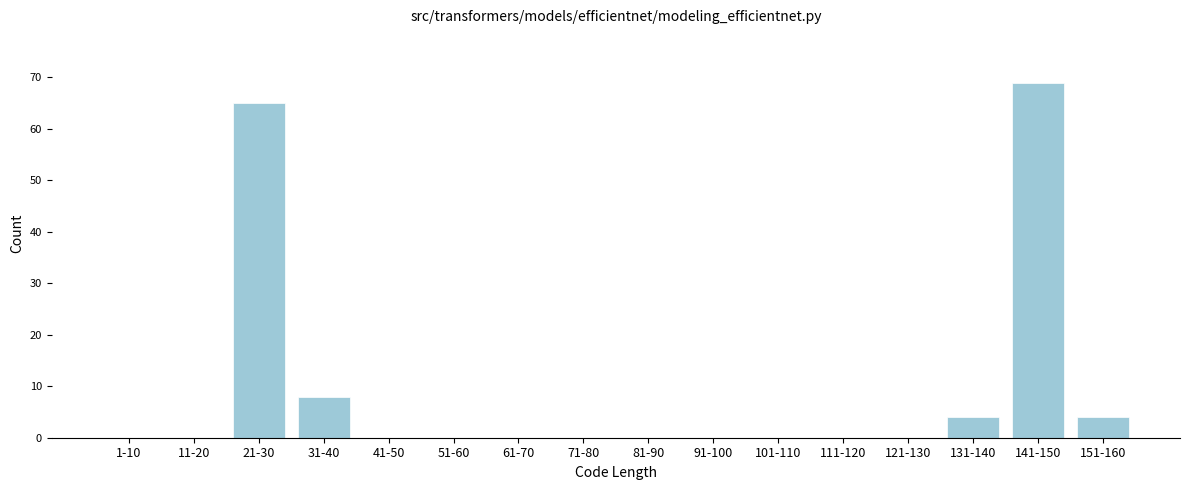

Reading left to right, list all the values displayed in this chart.

1-10=0	11-20=0	21-30=65	31-40=8	41-50=0	51-60=0	61-70=0	71-80=0	81-90=0	91-100=0	101-110=0	111-120=0	121-130=0	131-140=4	141-150=69	151-160=4